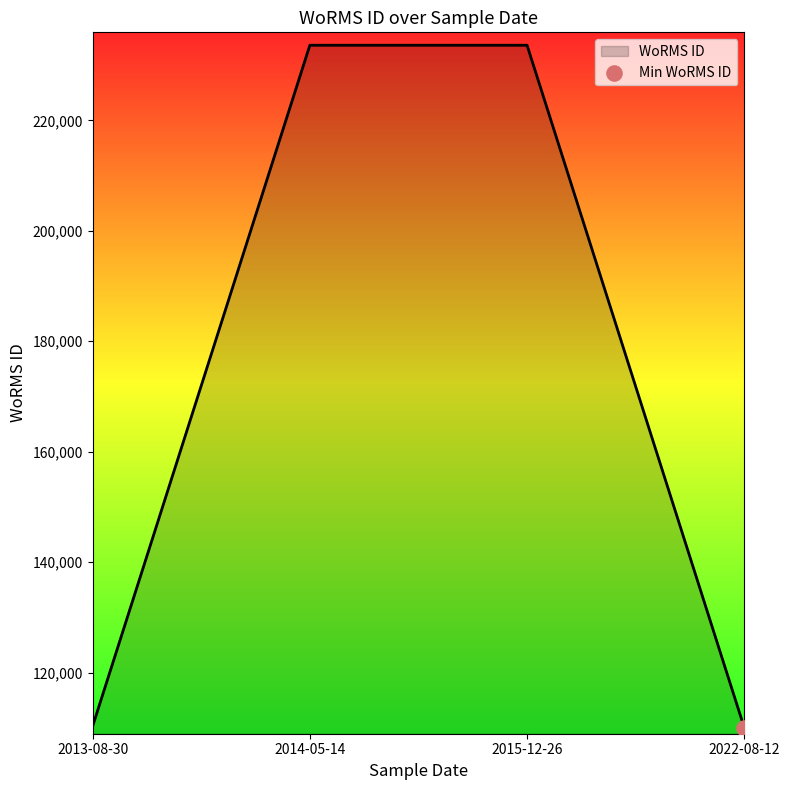

Approximately how many times larger is the value at 2015-12-26 compared to 2022-08-12?

2.1